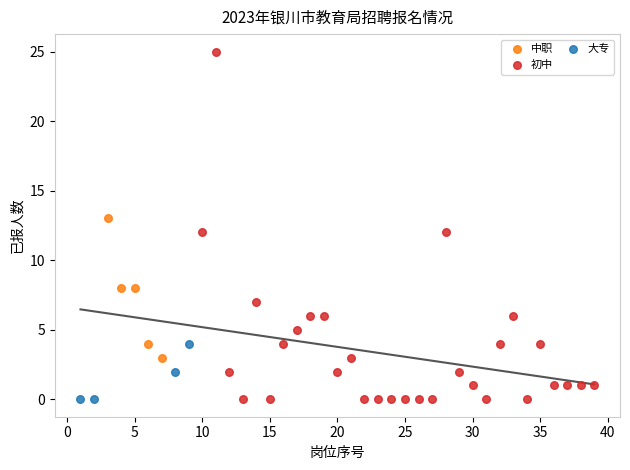

Which series reaches the maximum Y coordinate?

初中